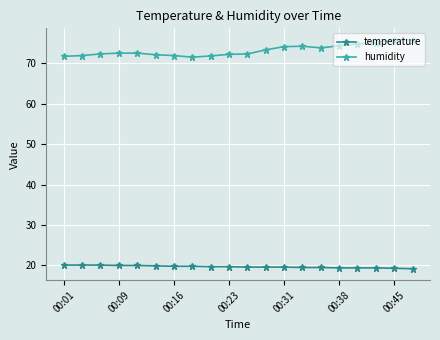

What is the difference between the second highest and second lowest values in the temperature series?

0.8